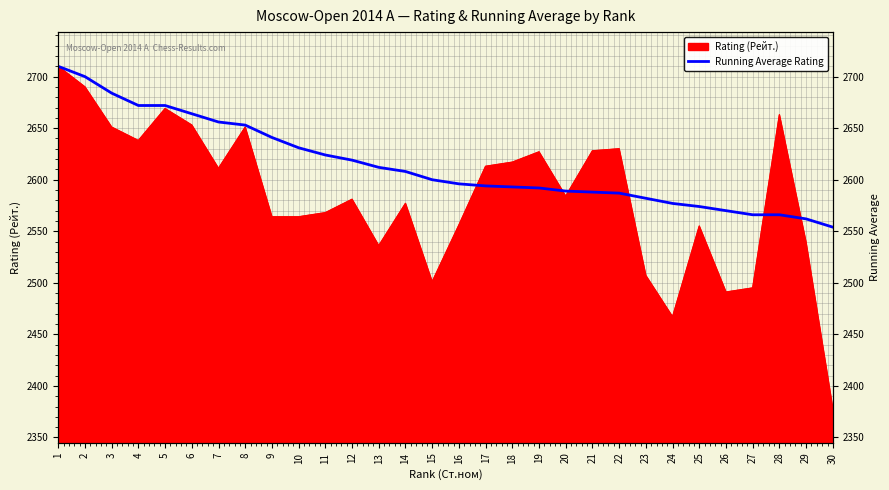

The value at 27 is 2566. True or false?

True